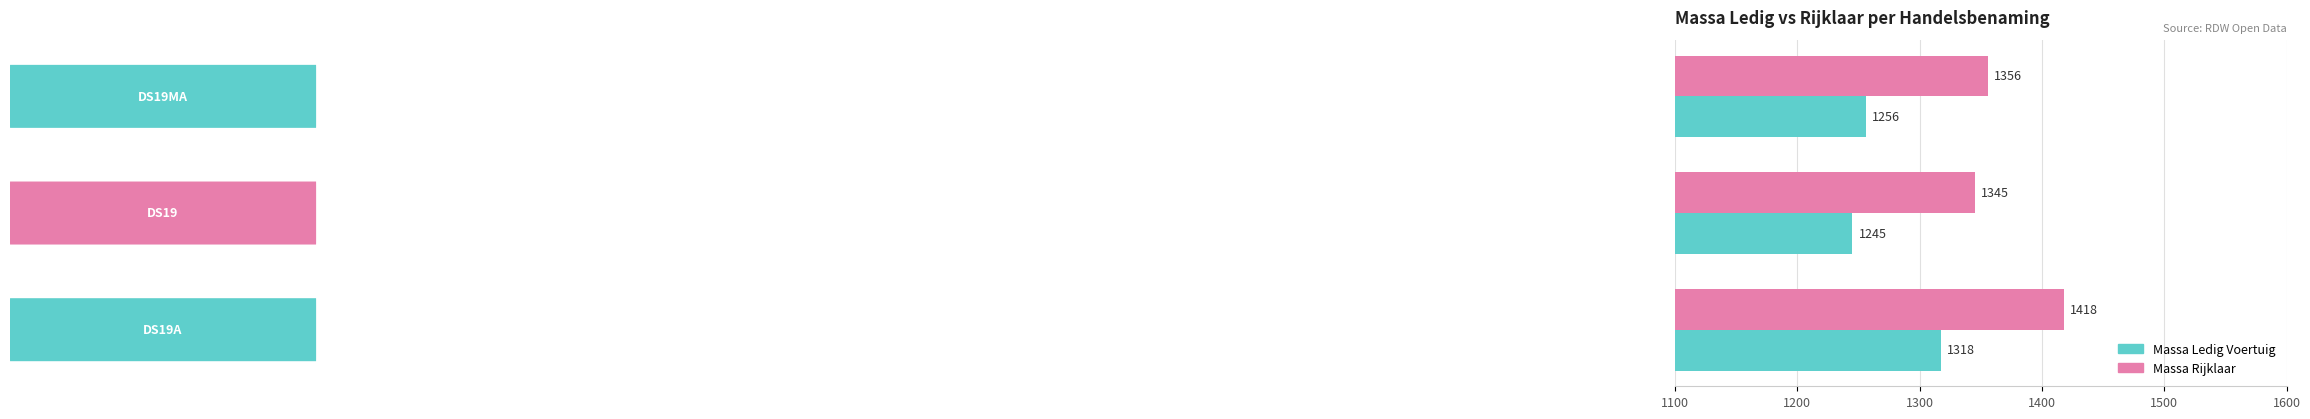

What is the difference between the maximum and minimum values in the Massa Rijklaar series?

72.5